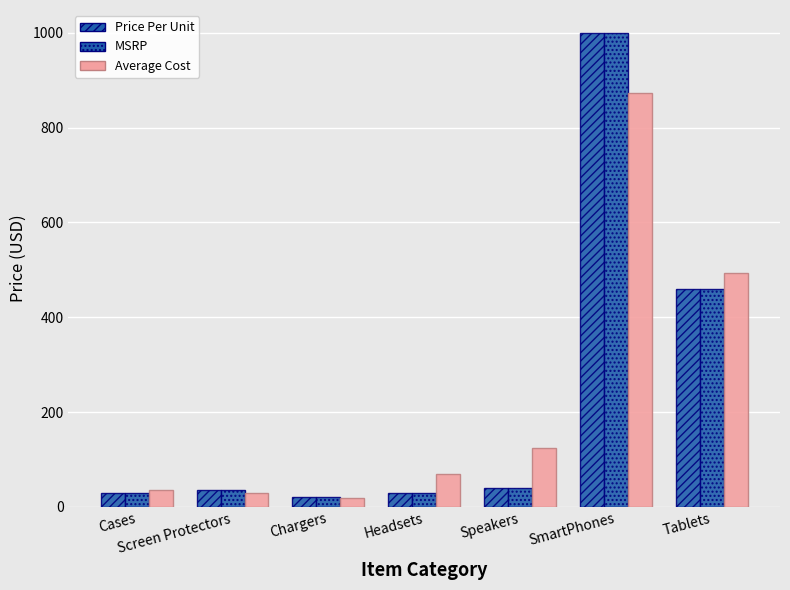

How many data points in Average Cost are less than 69?

3